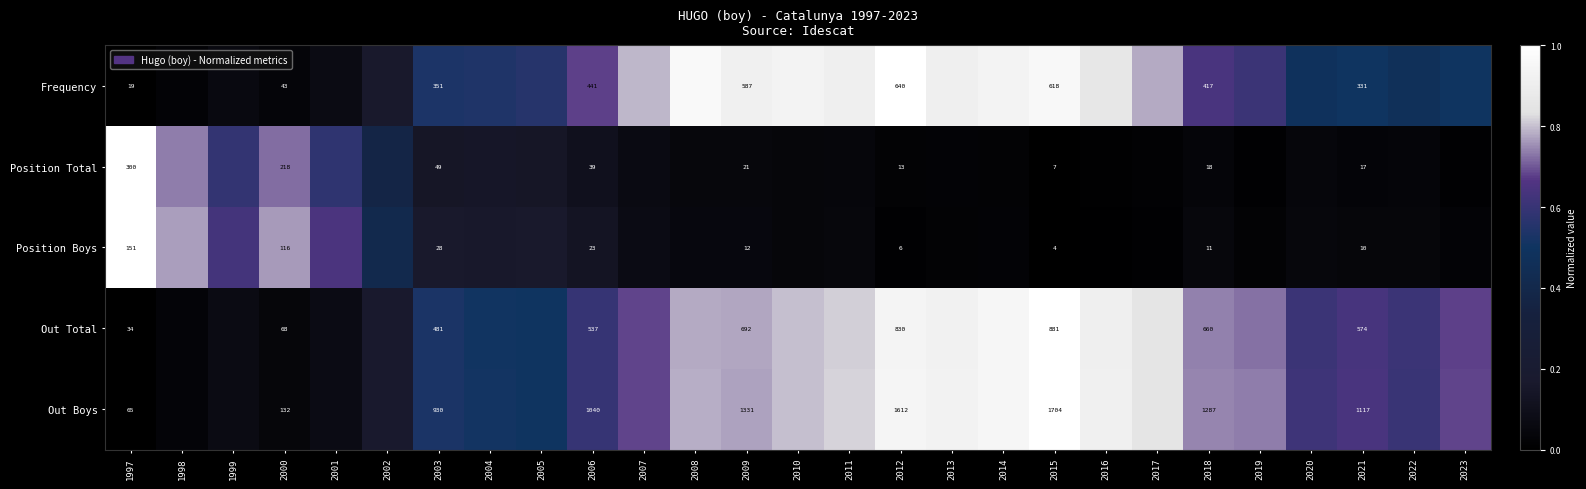

Rank the series at 2009 from lowest to highest value.

Position Boys, Position Total, Frequency, Out Total, Out Boys